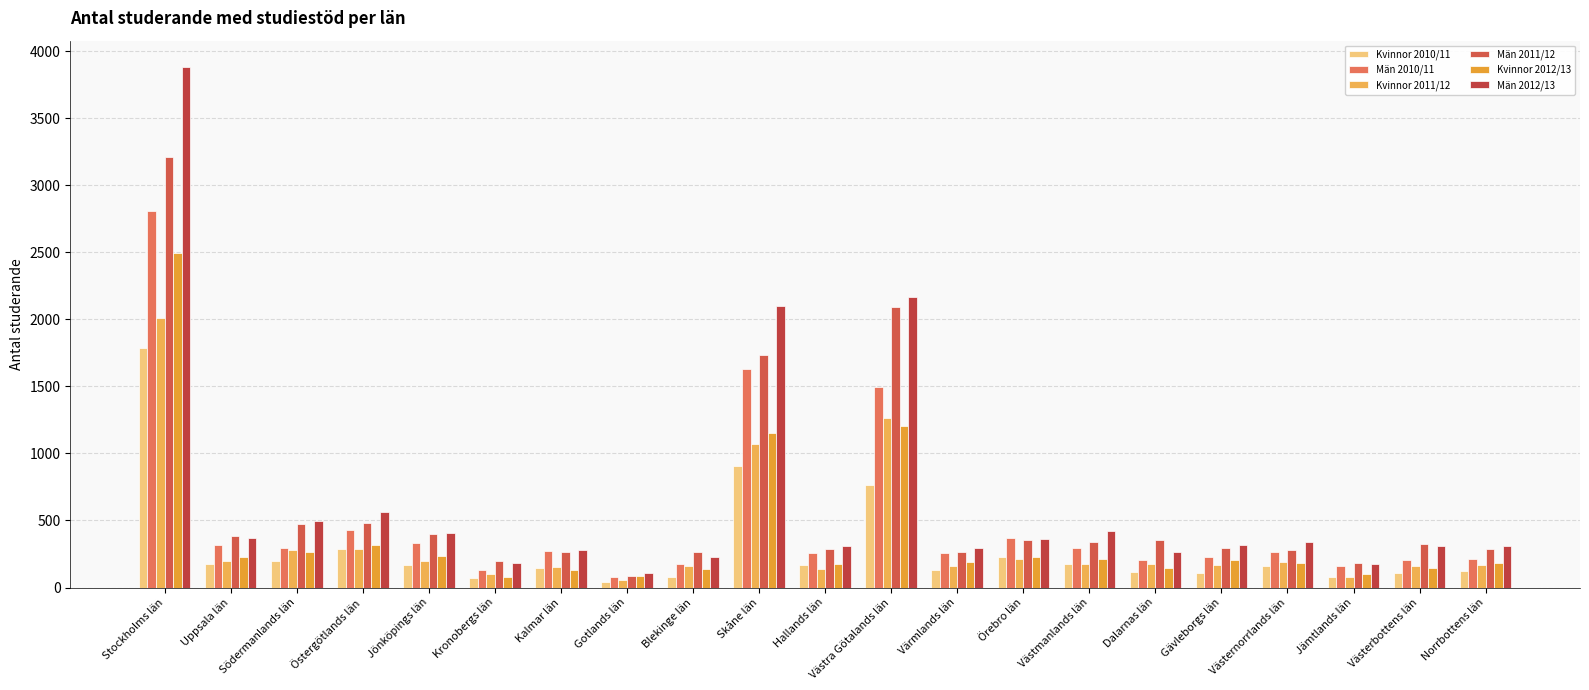

At which label is Kvinnor 2011/12 closest to 1036?

Skåne län